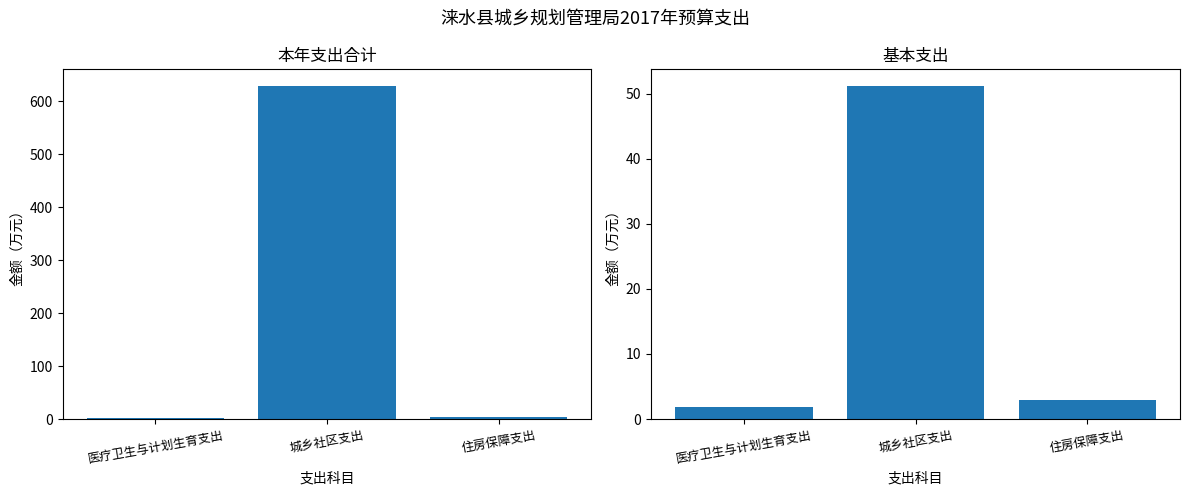

What is the difference between the 本年支出合计 values at 医疗卫生与计划生育支出 and 城乡社区支出?

627.4